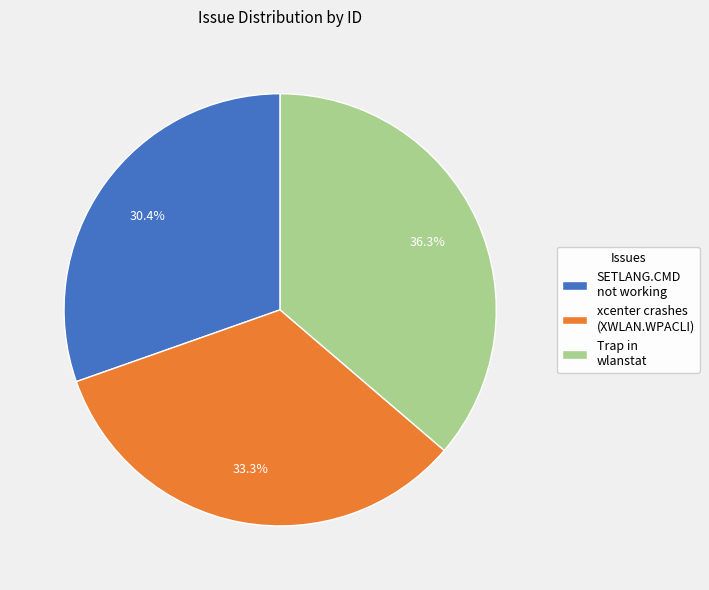

To the nearest percent, what portion does SETLANG.CMD not working represent?

30%